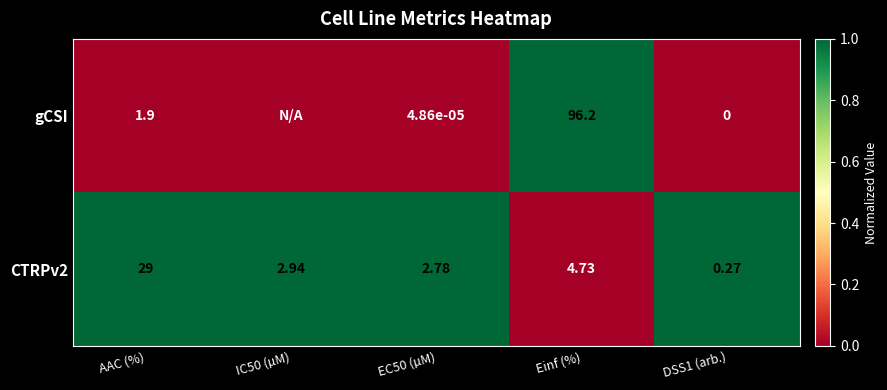

Which series changed the most between EC50 (µM) and Einf (%)?

gCSI